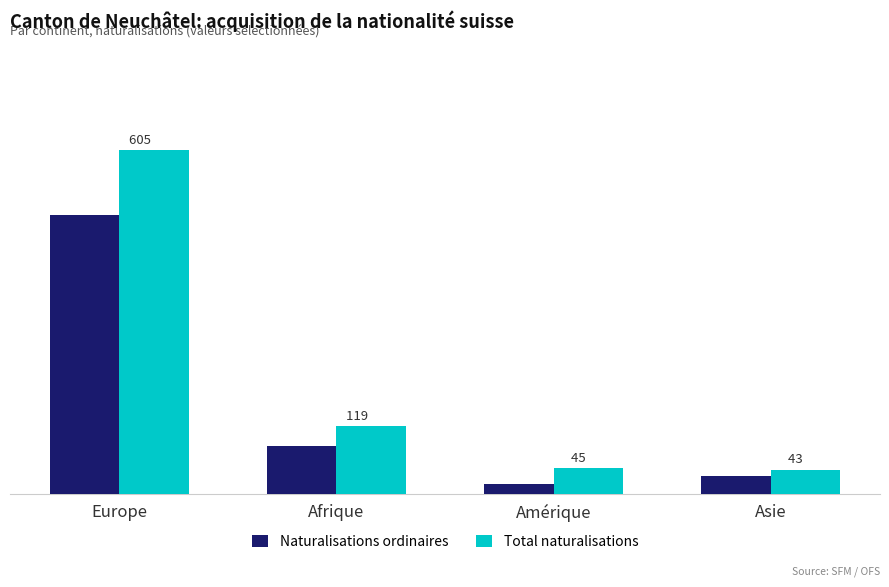

List the series in order of their overall mean, highest first.

Total naturalisations, Naturalisations ordinaires